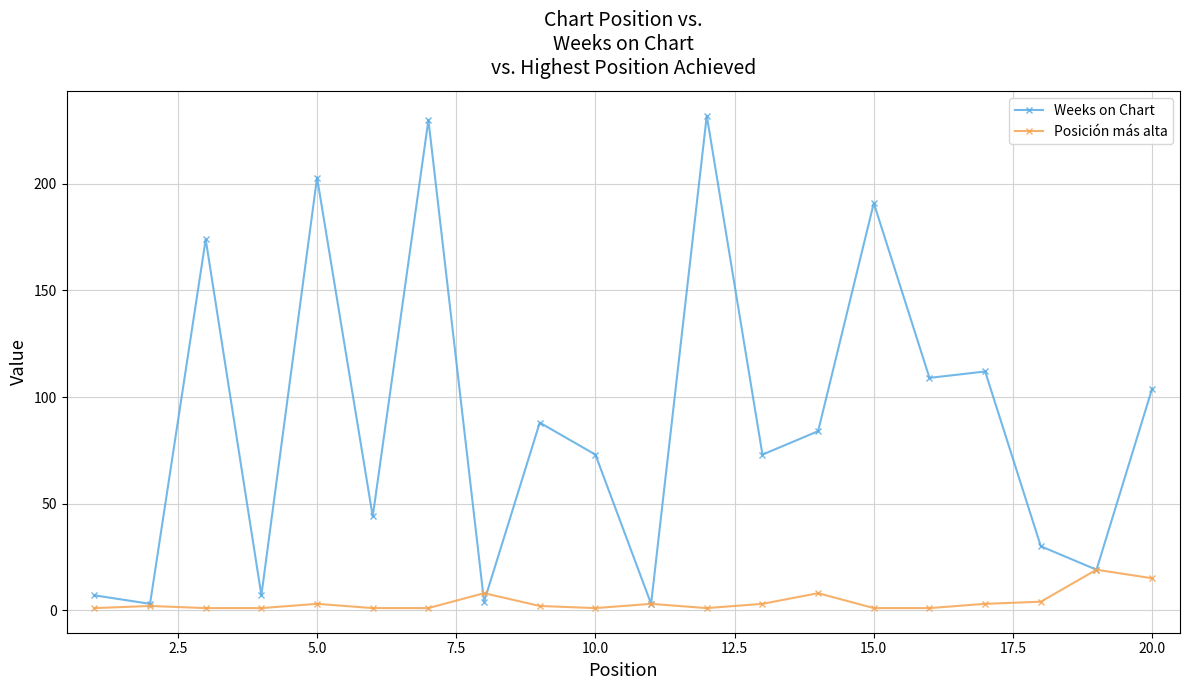

How many data points does each series have?

20